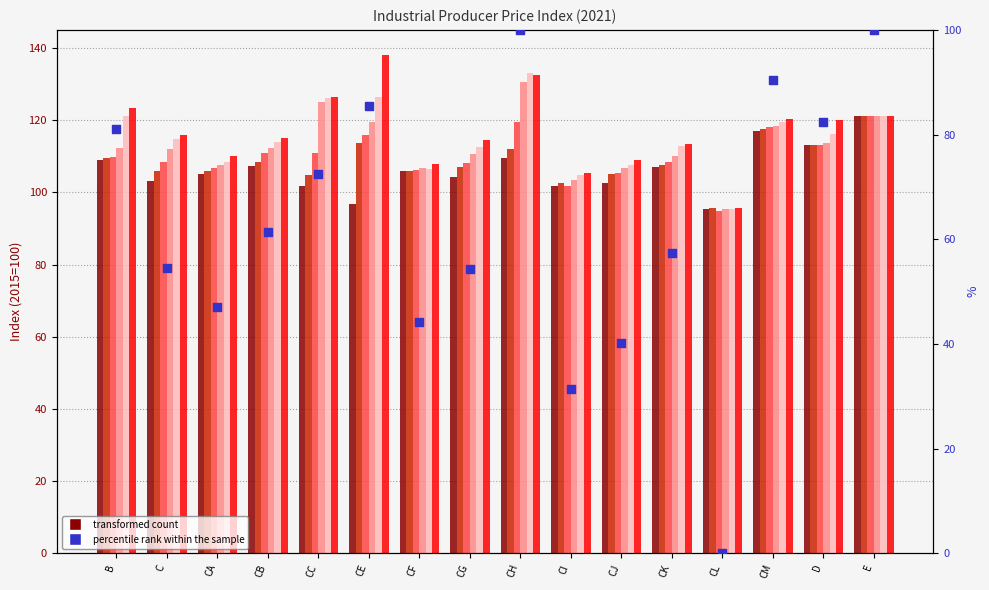

Is the value of Month 12 (2021) at E greater than the value of Month 8 (2021) at E?

No